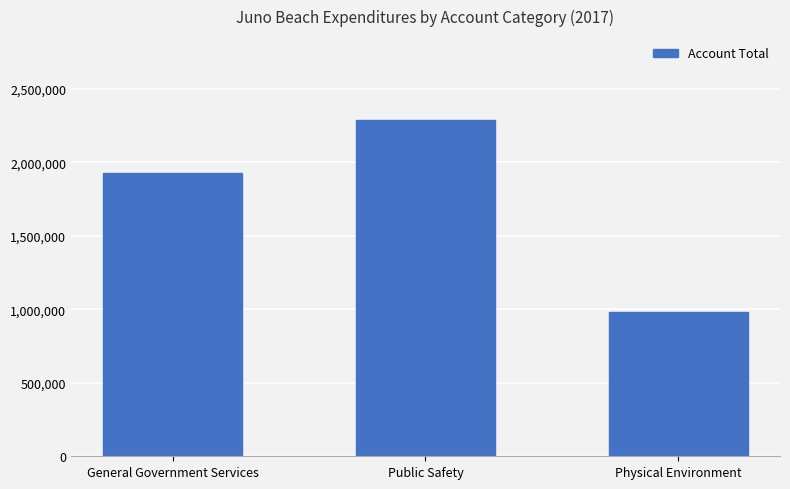

How many values are between 979954 and 2287415?

3